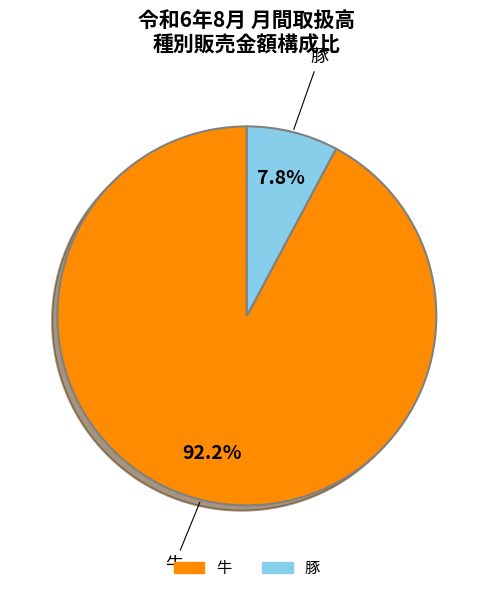

Rank the categories by value from highest to lowest.

牛, 豚